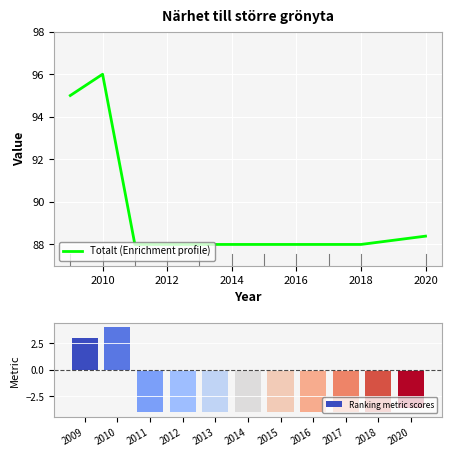

The Totalt (Enrichment profile) series shows 59.5 at 2016. True or false?

False